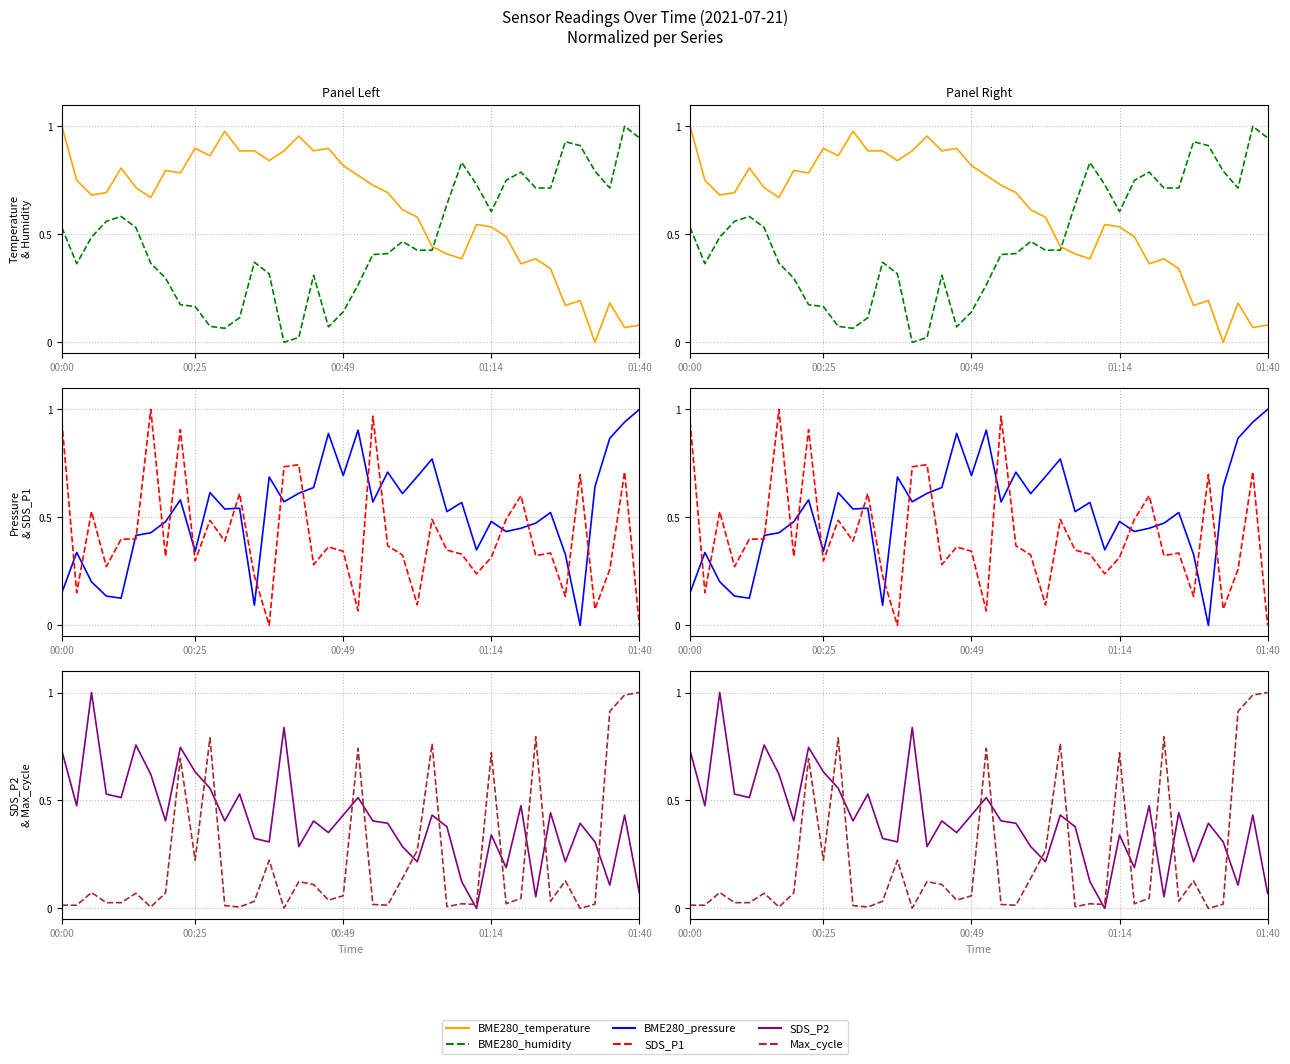

Which category has the lowest value in the Max_cycle series?

35